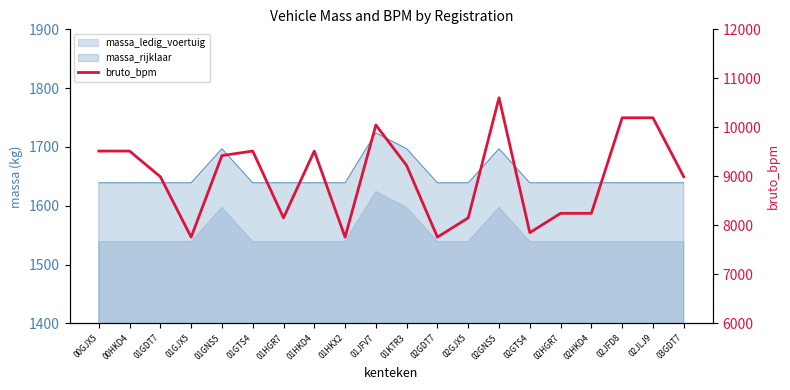

What is the average value?

8983